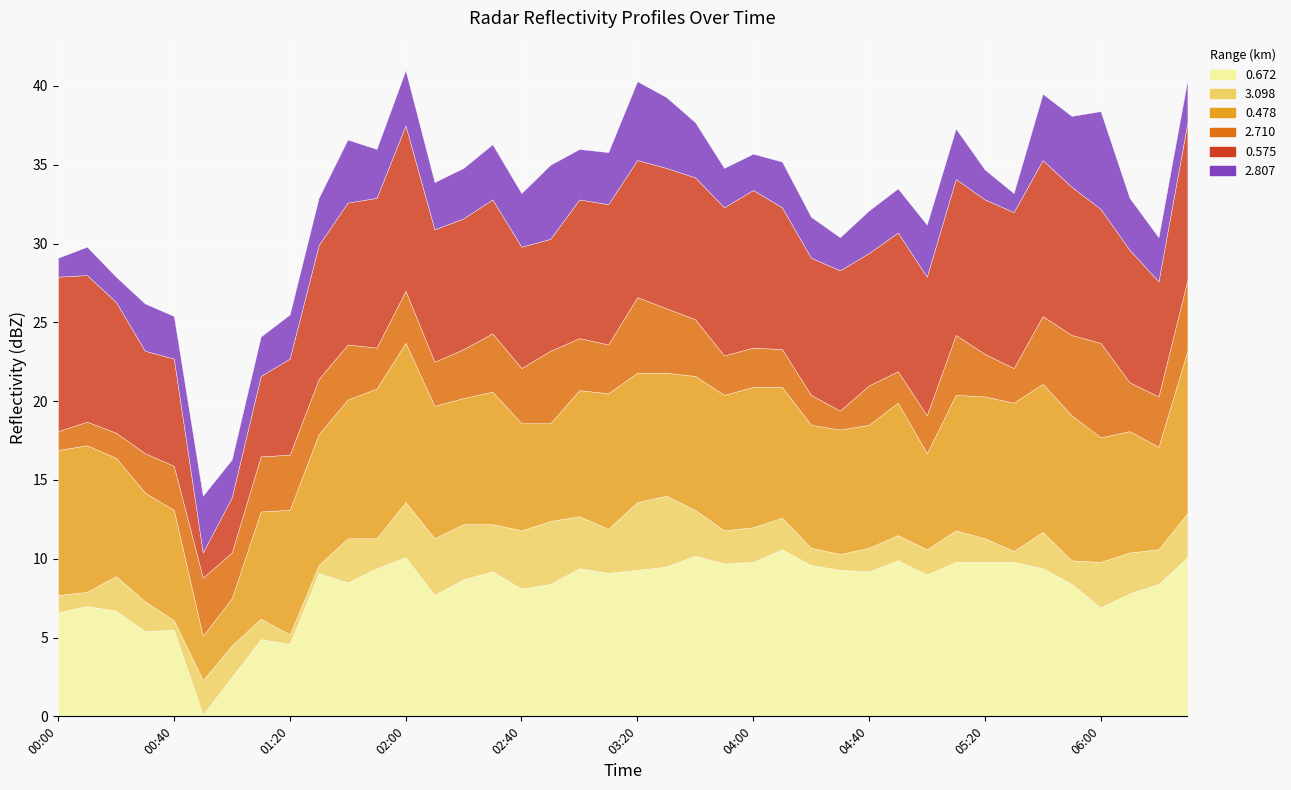

What is the greatest value displayed?

10.6